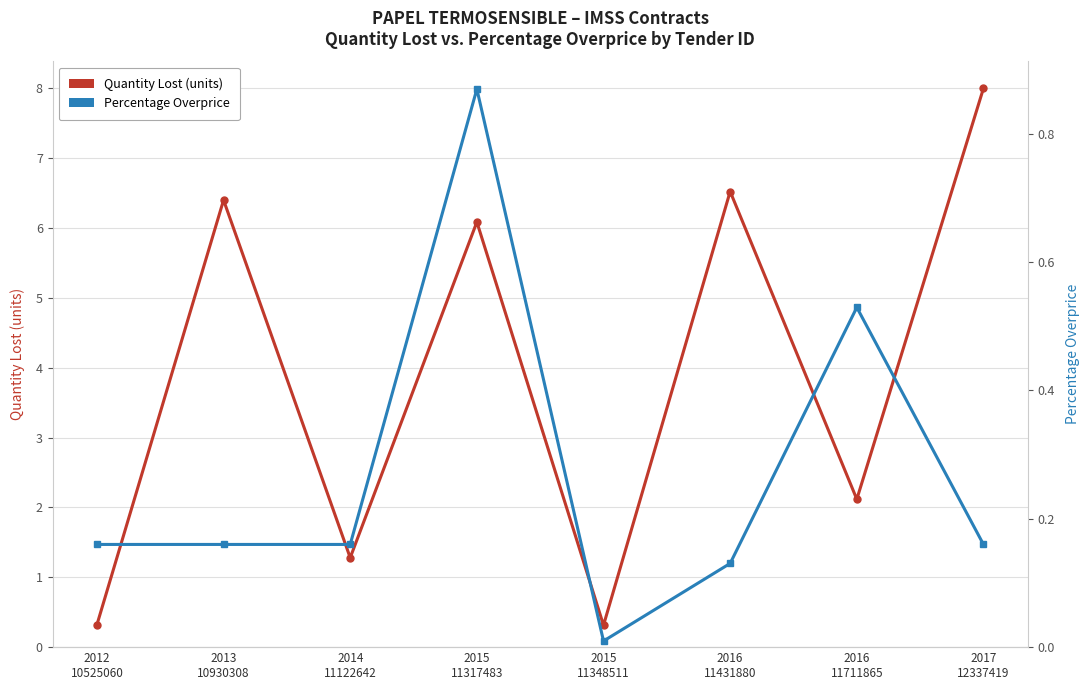

True or false: Percentage Overprice and Quantity Lost (units) cross at least once.

False